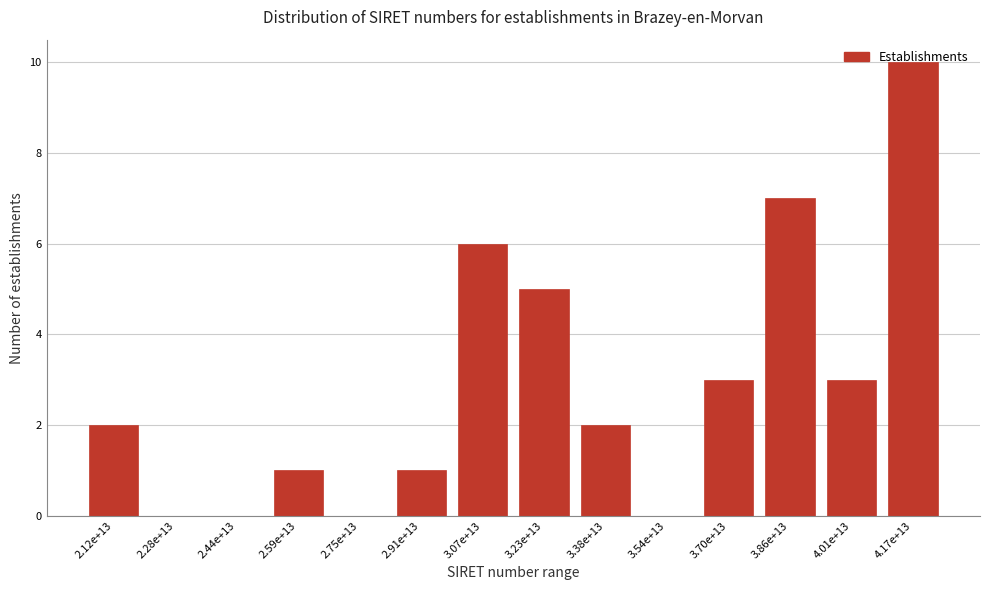

Approximately how many times larger is the value at 3.70e+13 compared to 4.01e+13?

1.0